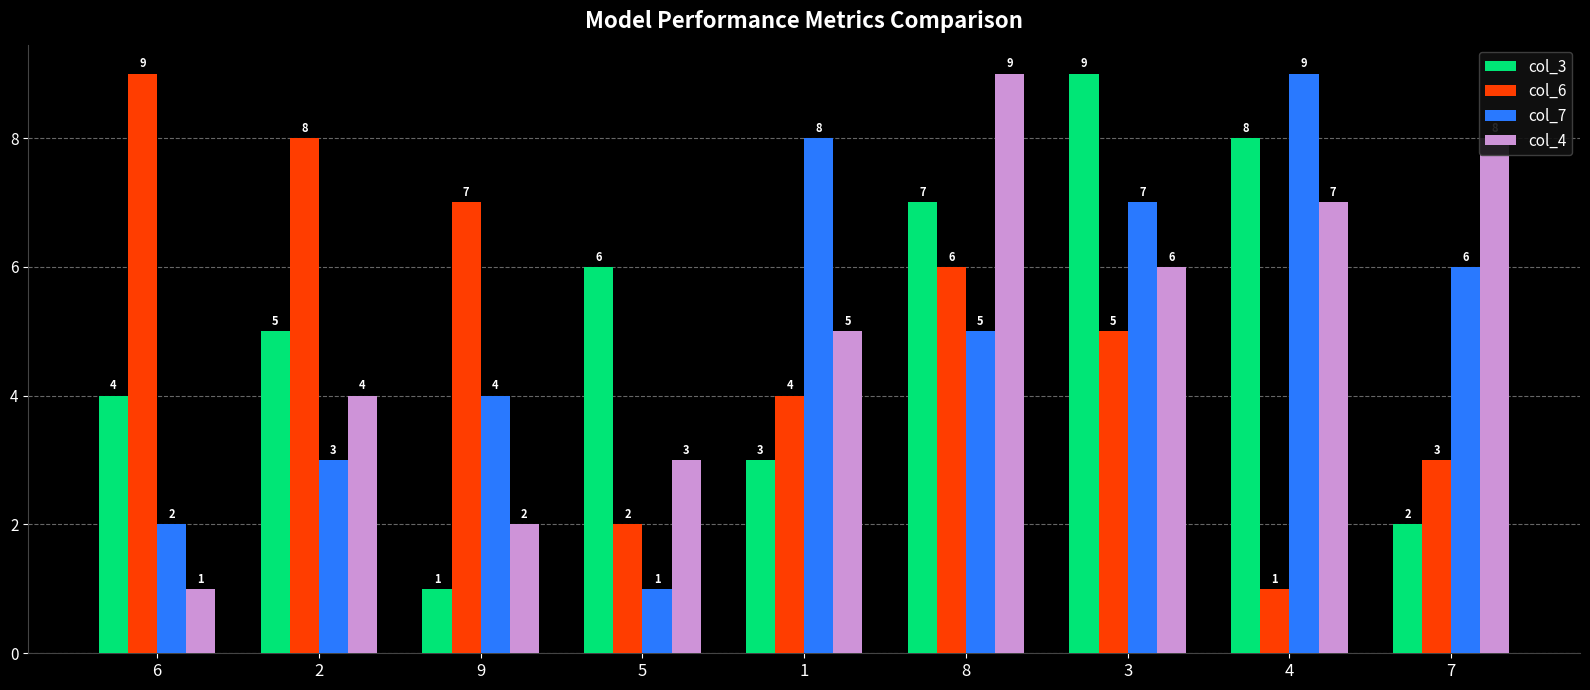

At how many categories does at least one series exceed 3?

9